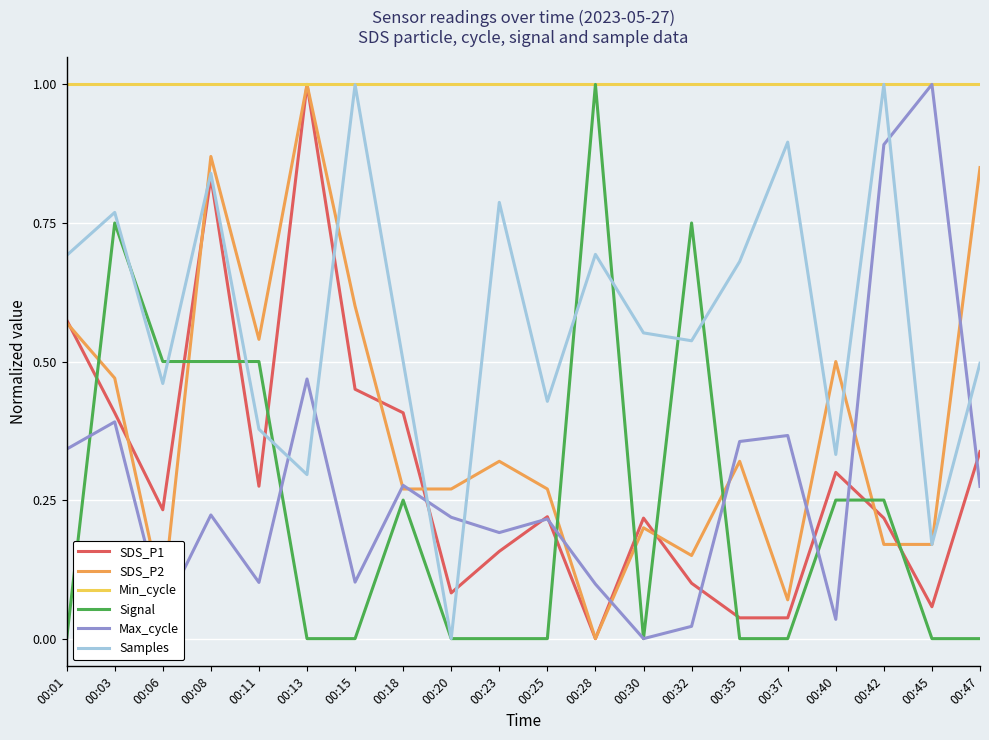

Where do SDS_P2 and Signal first cross each other?

00:01 and 00:03